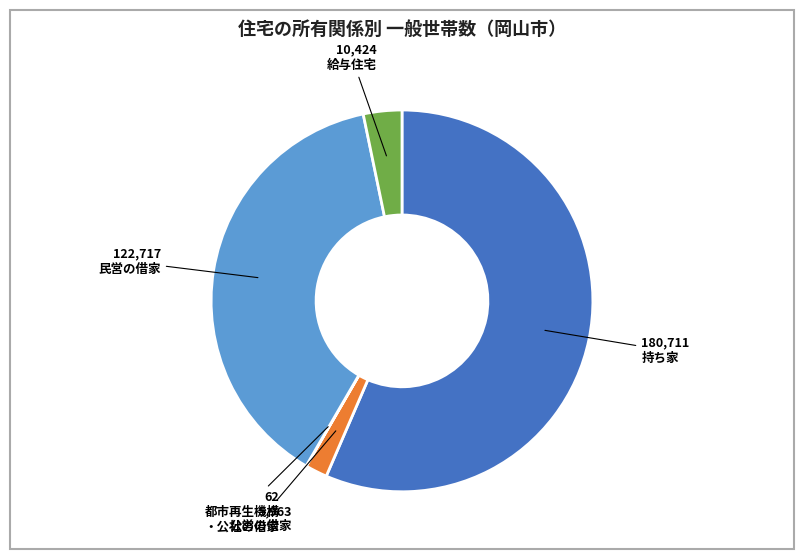

Is there a majority slice in this chart?

Yes